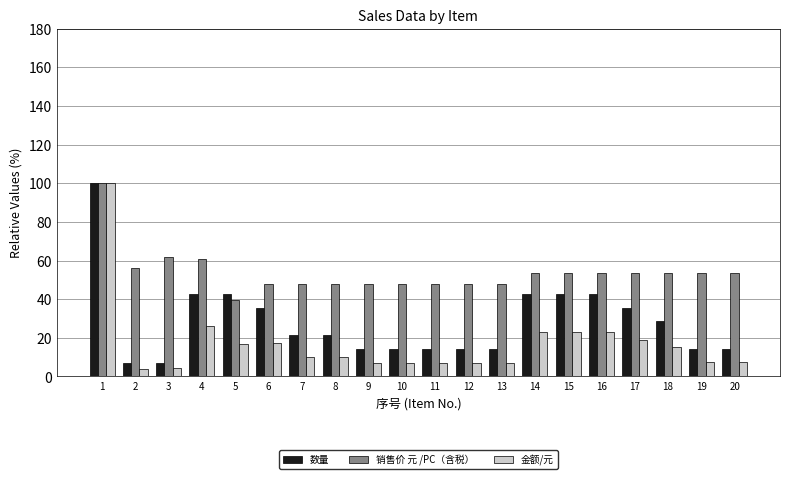

What is the sum of the 销售价 元 /PC（含税） values at 19 and 17?

106.8